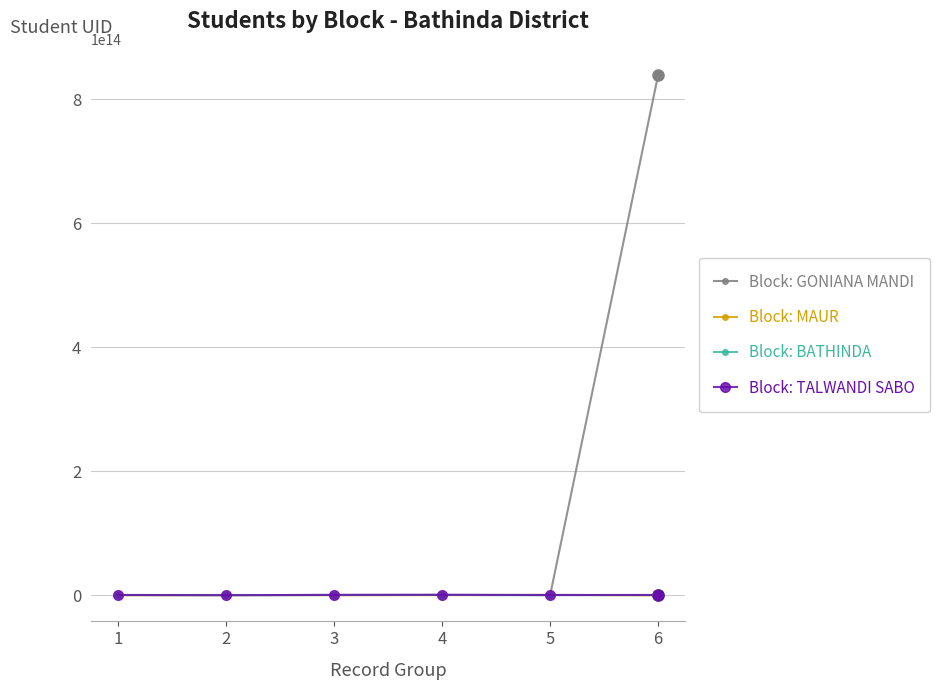

Which series has the largest range (max minus min)?

Block: GONIANA MANDI